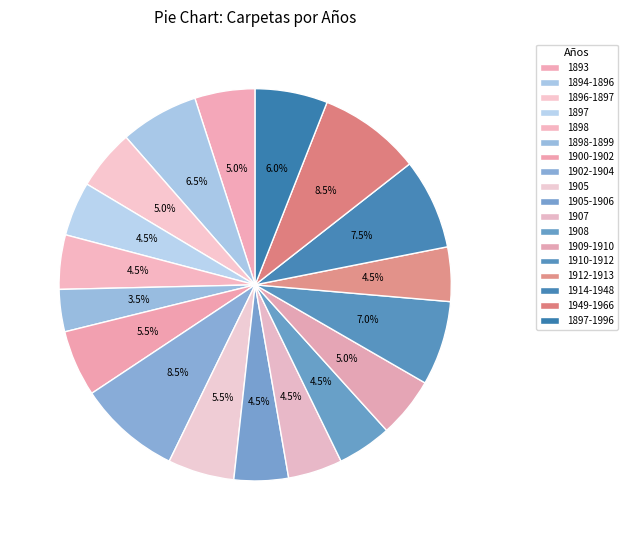

The 1949-1966 slice represents 8% of the pie. True or false?

True